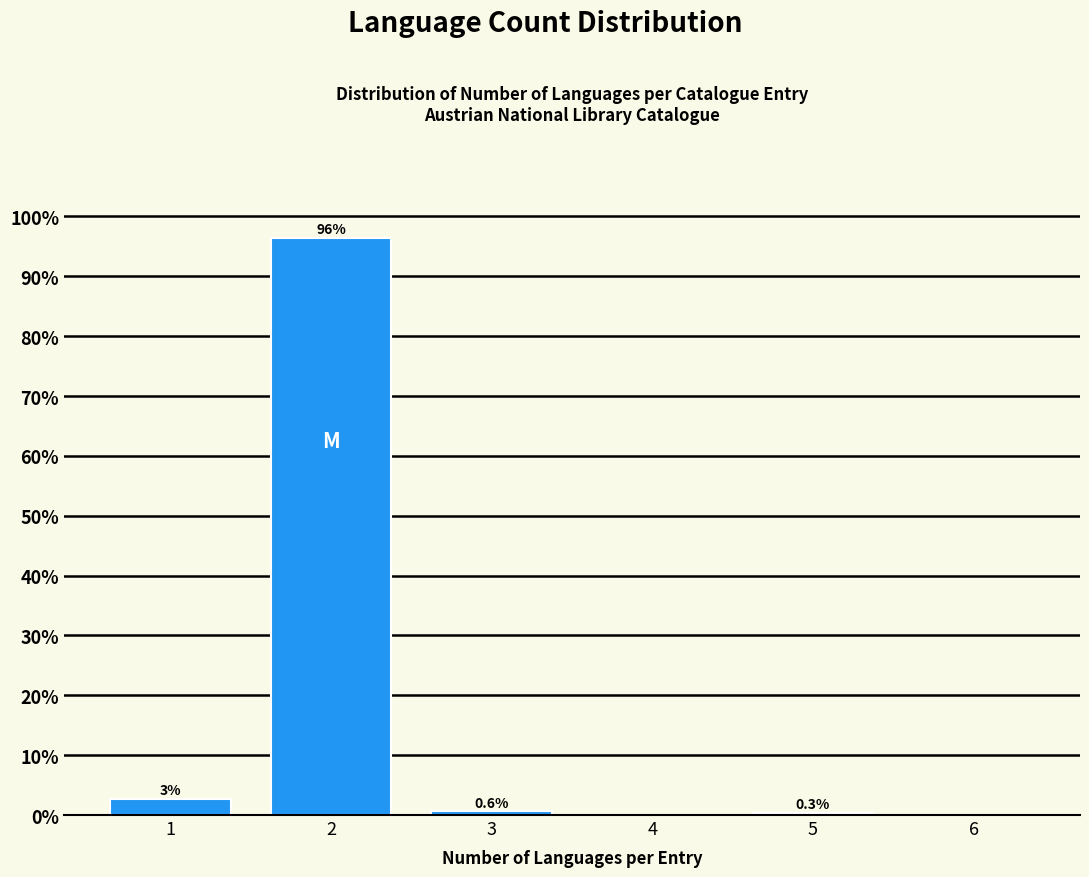

Which has a higher value, 5 or 6?

5